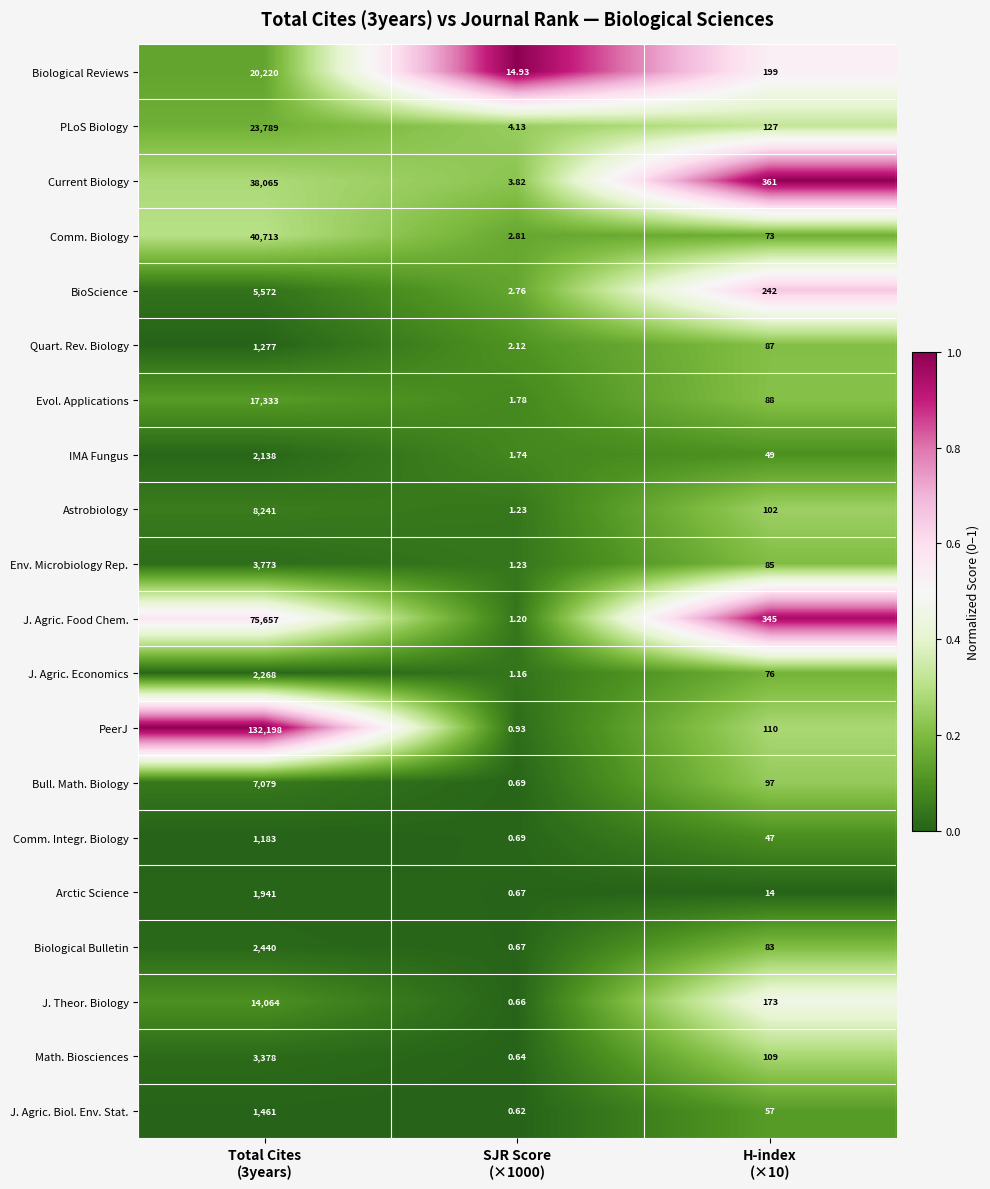

Which series has the widest spread of values?

PeerJ